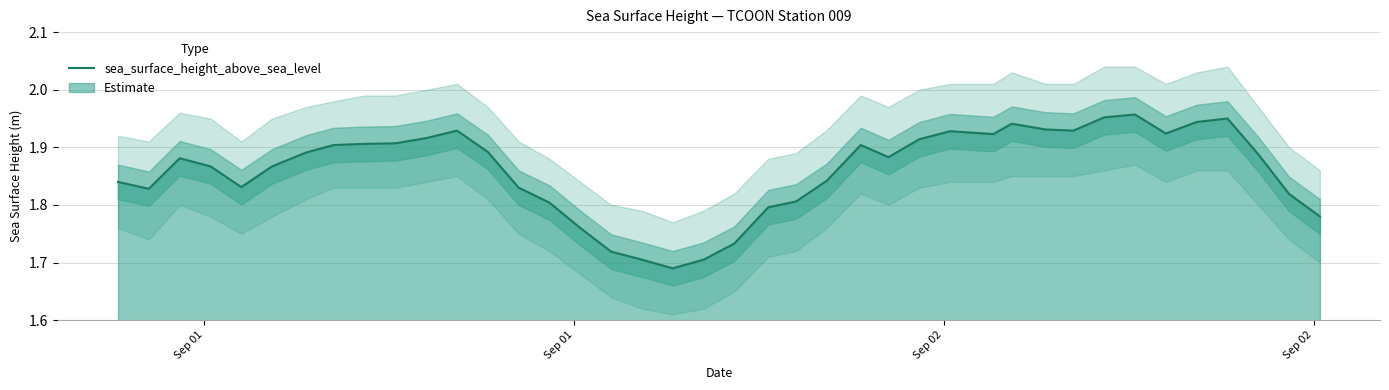

The value at 26 is 1.1. True or false?

False